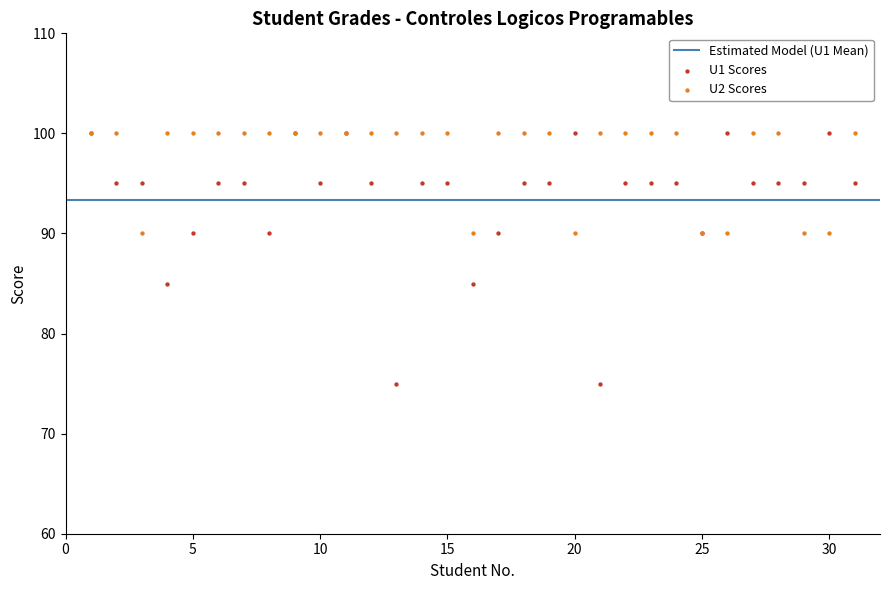

Which series contains the lowest Y value?

U1 Scores